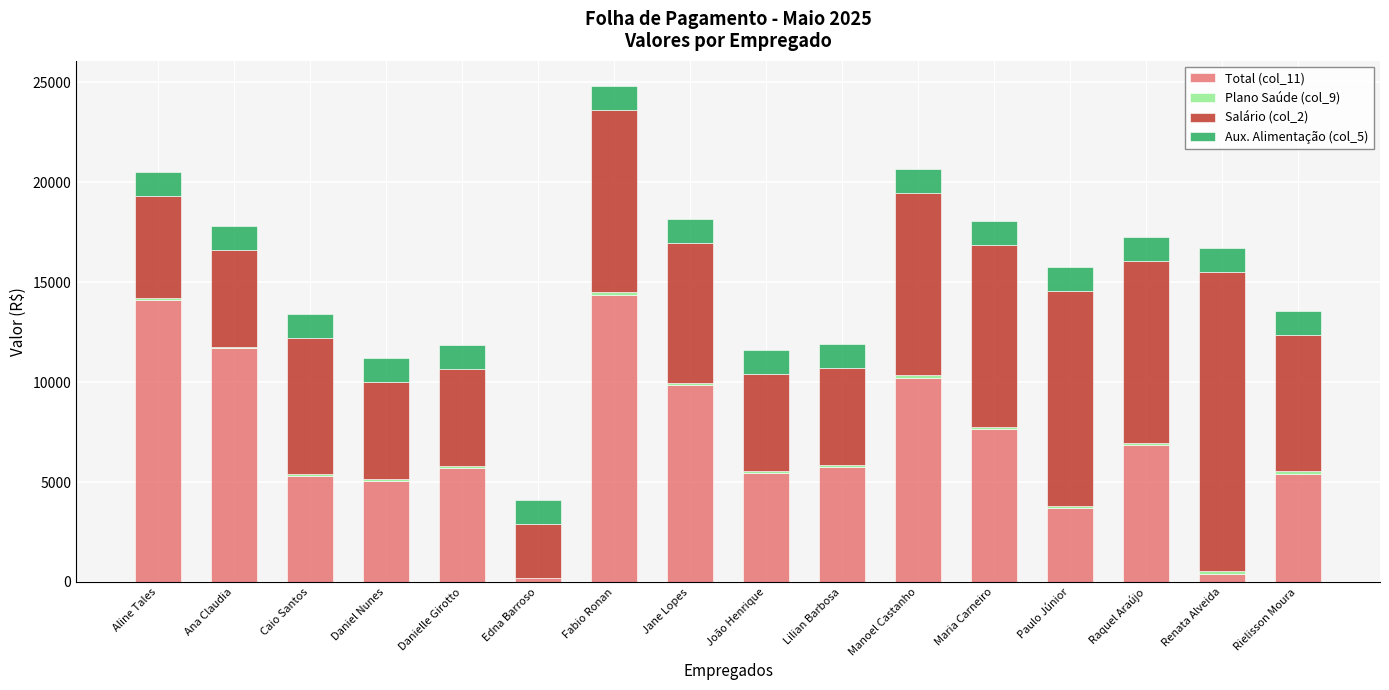

At which category is the sum across all series the highest?

Fabio Ronan